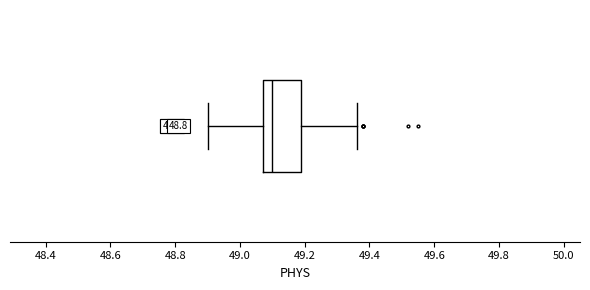

Read this box plot against the x-axis: the position of the median line, the range covered by the box, and the ends of both whiskers. The values are not printed on the chart, so give them approximately, as read against the axis.

median 49.10, box 49.08 to 49.20, whiskers 48.90 to 49.36